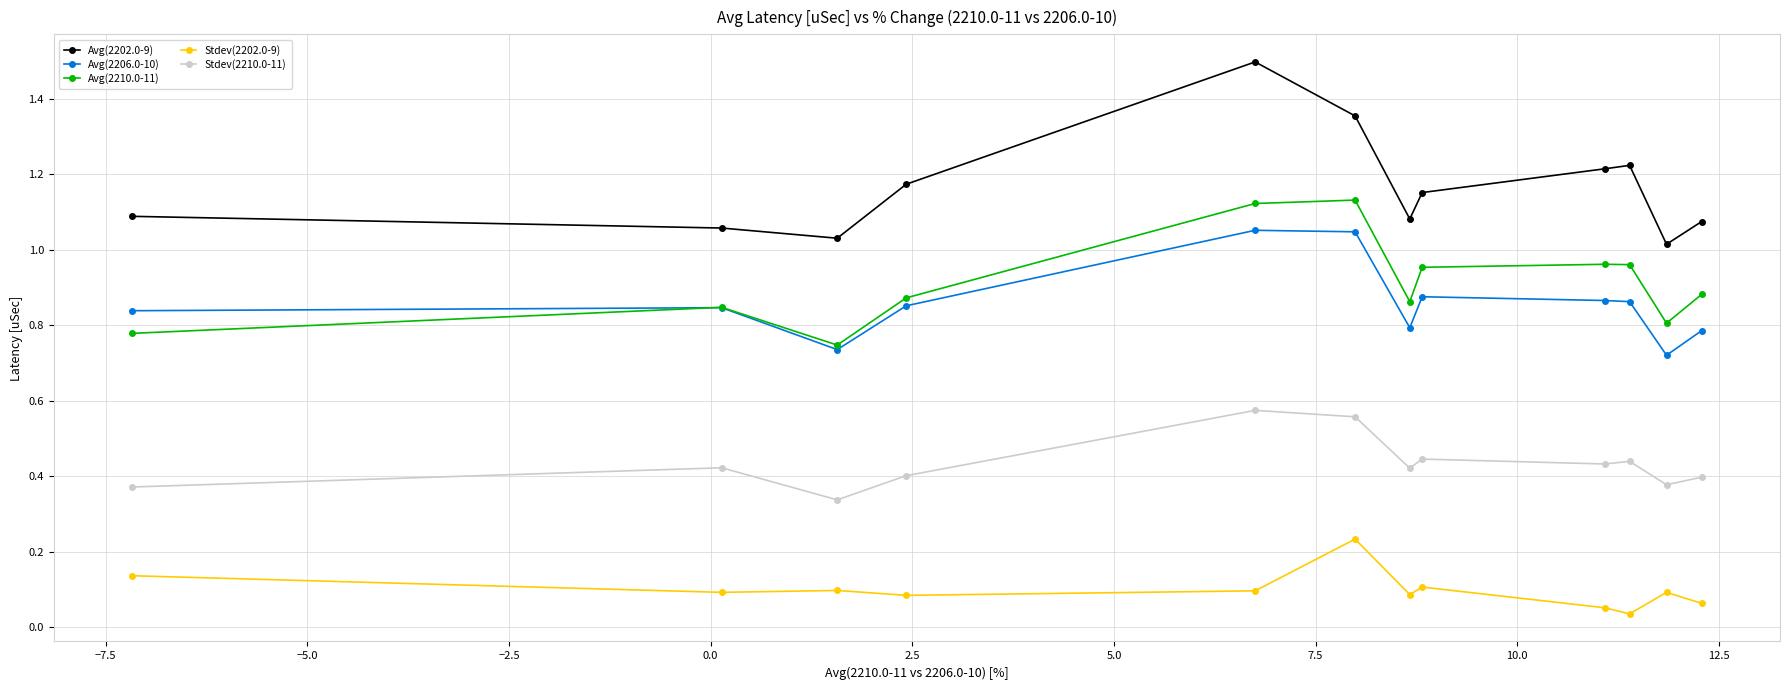

At how many categories does at least one series exceed 0?

12